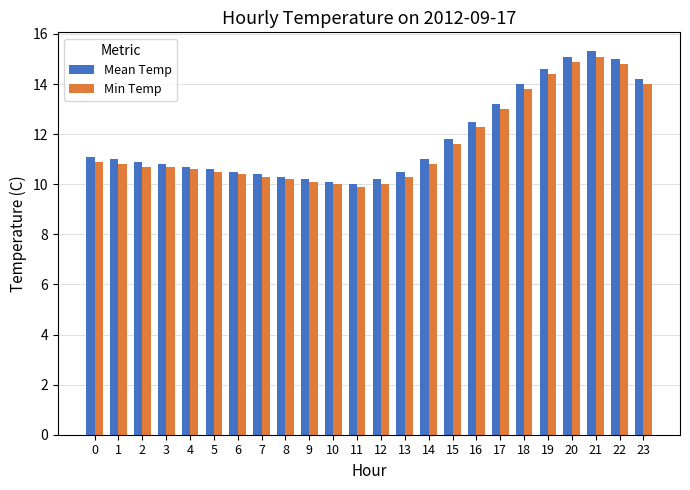

Is it true that Min Temp equals 2.8 at 8?

False